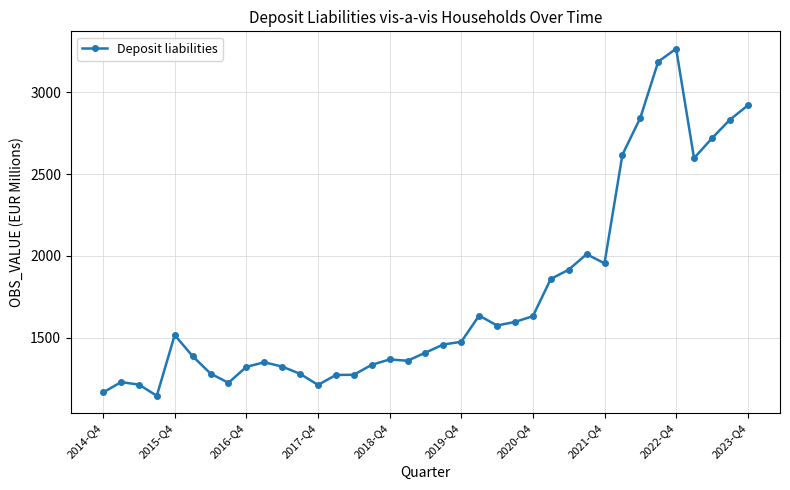

What is the difference between the maximum and minimum values?

2123.8